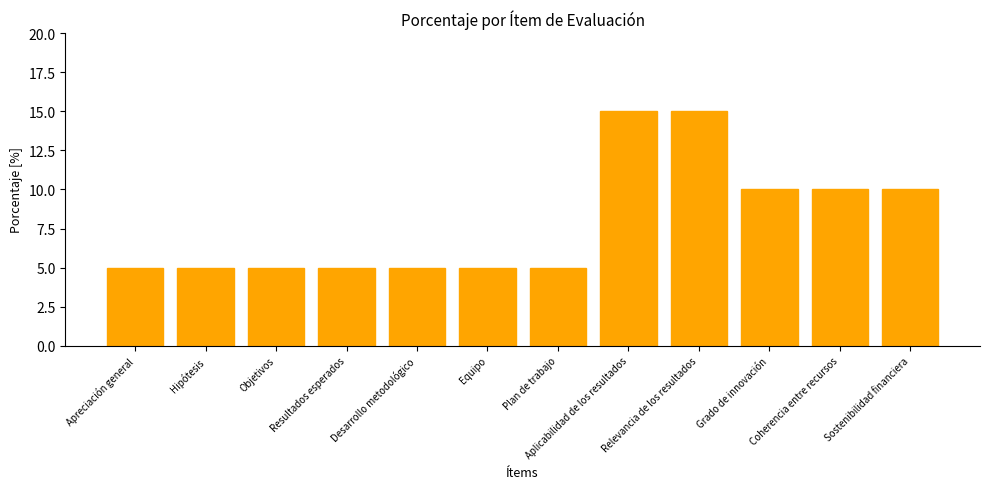

Is it true that the value at Resultados esperados is 8?

False